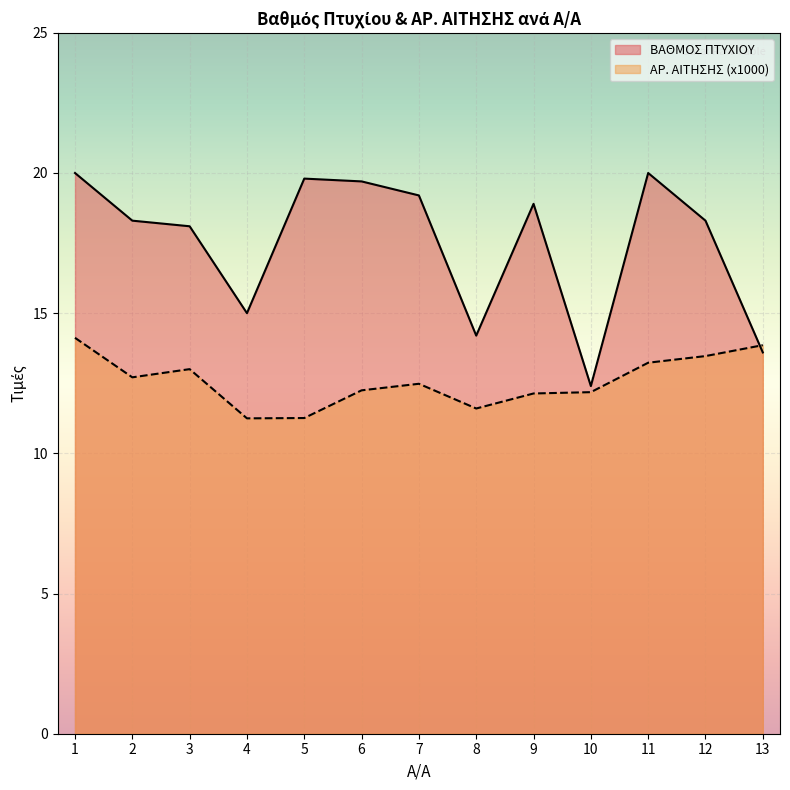

Reading left to right, what are all the values shown in this chart?

ΒΑΘΜΟΣ ΠΤΥΧΙΟΥ: 1=20.0	2=18.3	3=18.1	4=15.0	5=19.8	6=19.7	7=19.2	8=14.2	9=18.9	10=12.4	11=20.0	12=18.3	13=13.6
ΑΡ. ΑΙΤΗΣΗΣ (x1000): 1=14.1	2=12.7	3=13.0	4=11.2	5=11.3	6=12.2	7=12.5	8=11.6	9=12.1	10=12.2	11=13.2	12=13.5	13=13.9